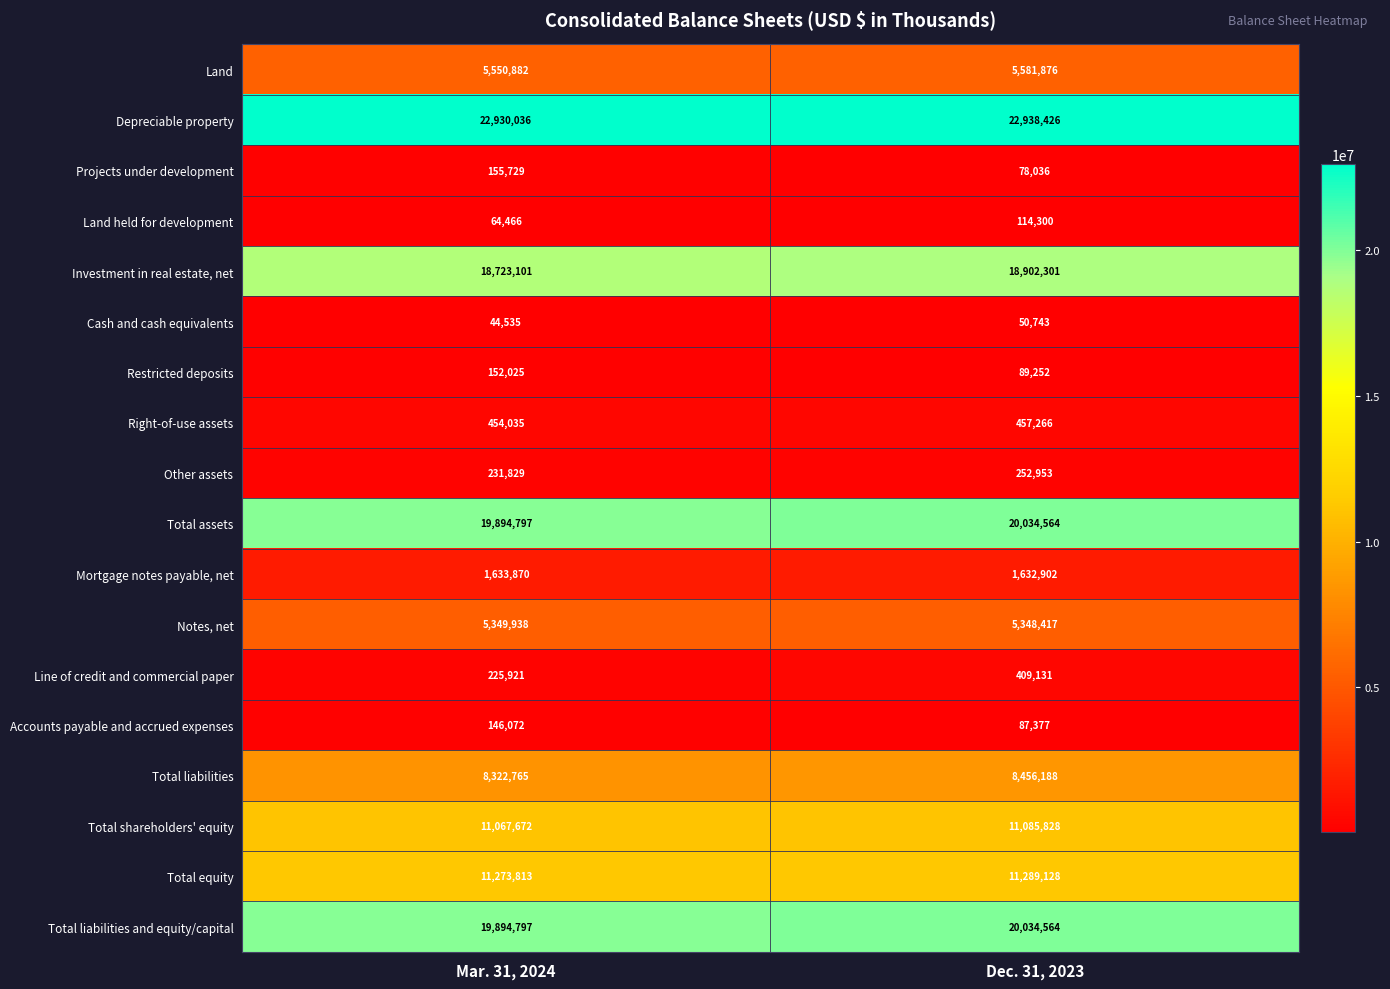

The value of Line of credit and commercial paper at Dec. 31, 2023 is 210496. True or false?

False